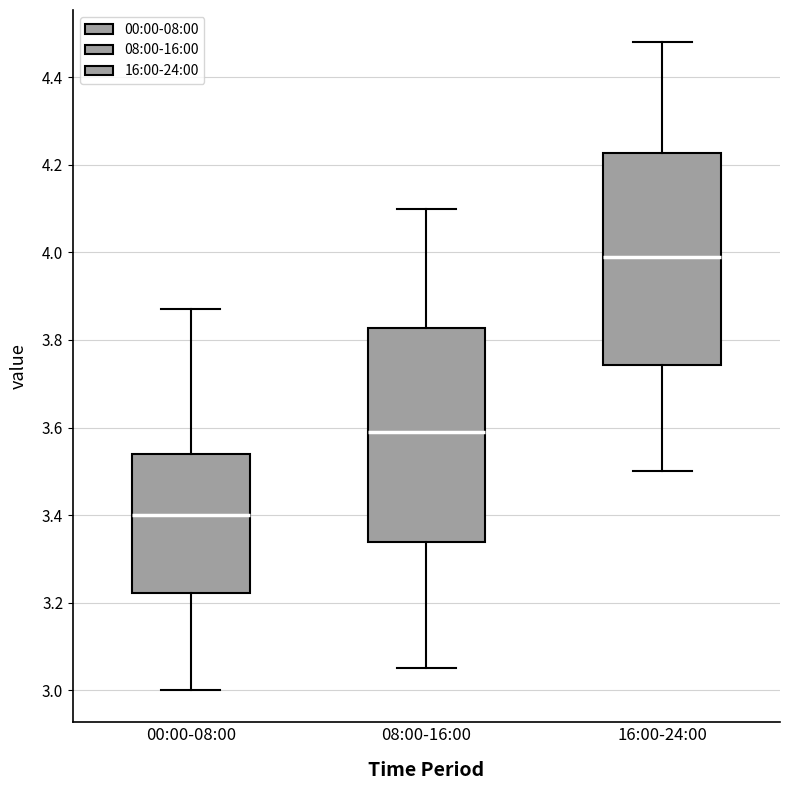

Reading left to right, read every box against the y-axis: the position of its median line, the range the box covers, and the ends of its whiskers. The values are not printed on the chart, so give them approximately, as read against the axis.

00:00-08:00: median 3.40, box 3.22 to 3.54, whiskers 3.00 to 3.88
08:00-16:00: median 3.60, box 3.34 to 3.82, whiskers 3.06 to 4.10
16:00-24:00: median 4.00, box 3.74 to 4.22, whiskers 3.50 to 4.48